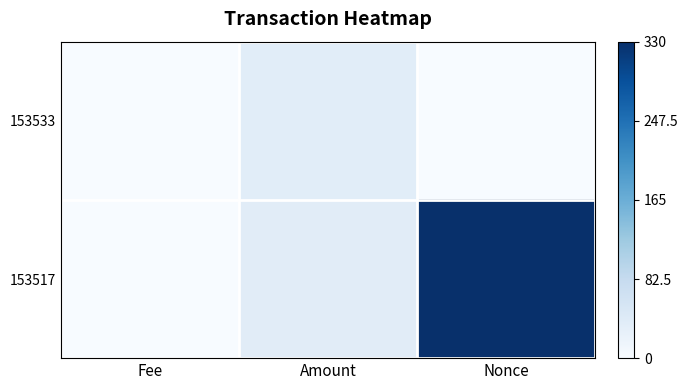

List the series in order of their overall mean, lowest first.

153533, 153517